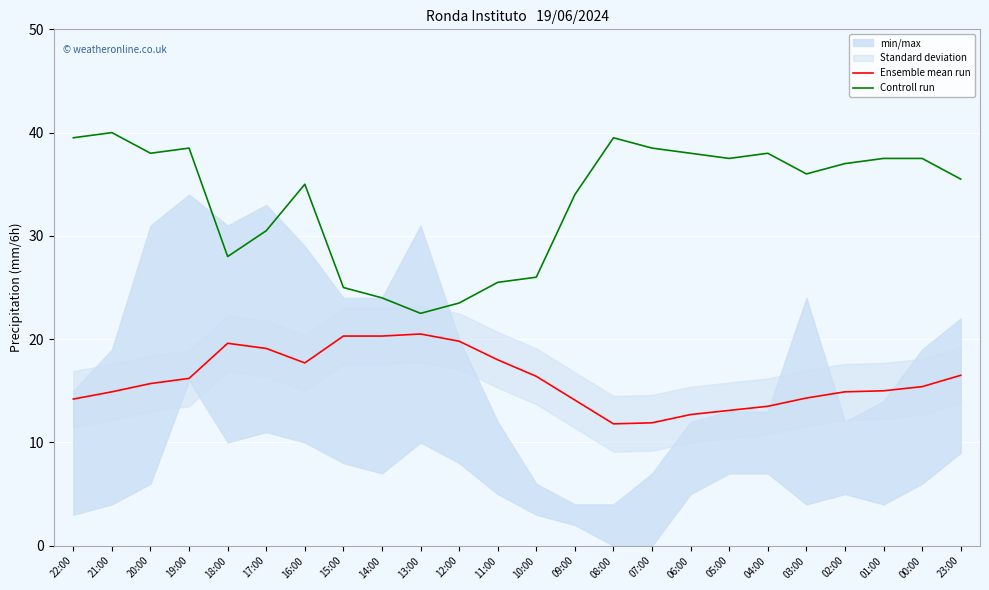

Reading left to right, what are all the values shown in this chart?

Ensemble mean run: 22:00=14.2	21:00=14.9	20:00=15.7	19:00=16.2	18:00=19.6	17:00=19.1	16:00=17.7	15:00=20.3	14:00=20.3	13:00=20.5	12:00=19.8	11:00=18.0	10:00=16.4	09:00=14.1	08:00=11.8	07:00=11.9	06:00=12.7	05:00=13.1	04:00=13.5	03:00=14.3	02:00=14.9	01:00=15.0	00:00=15.4	23:00=16.5
Controll run: 22:00=39.5	21:00=40.0	20:00=38.0	19:00=38.5	18:00=28.0	17:00=30.5	16:00=35.0	15:00=25.0	14:00=24.0	13:00=22.5	12:00=23.5	11:00=25.5	10:00=26.0	09:00=34.0	08:00=39.5	07:00=38.5	06:00=38.0	05:00=37.5	04:00=38.0	03:00=36.0	02:00=37.0	01:00=37.5	00:00=37.5	23:00=35.5